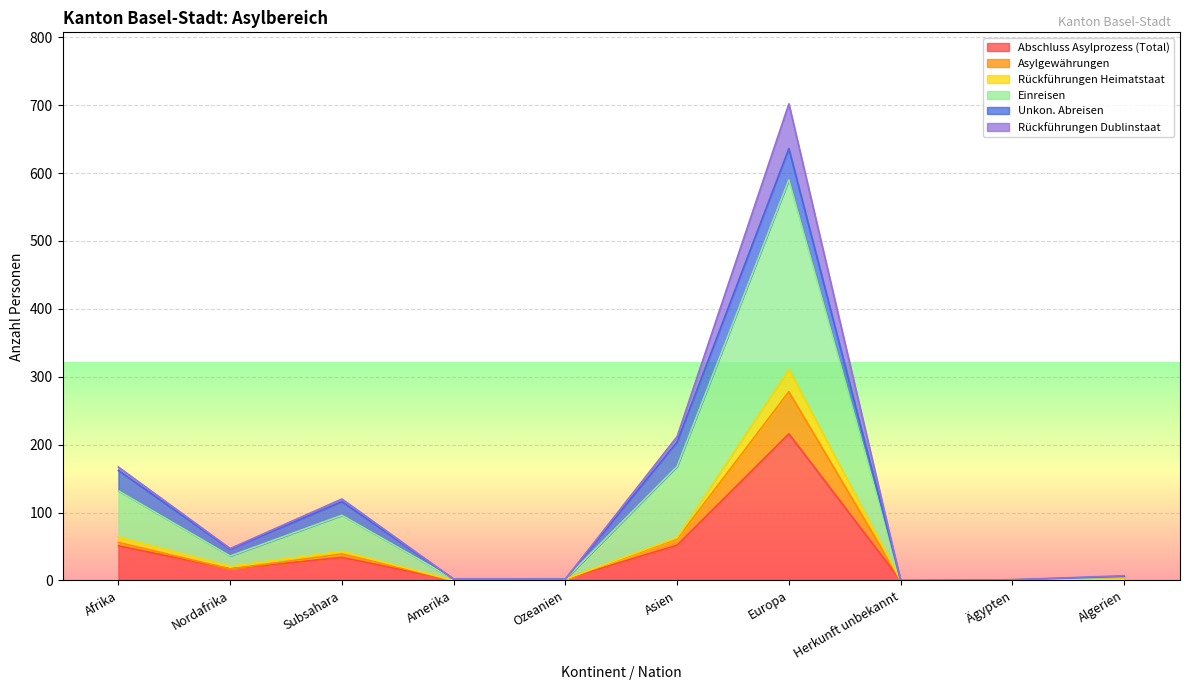

Which series has the largest total across all categories?

Einreisen